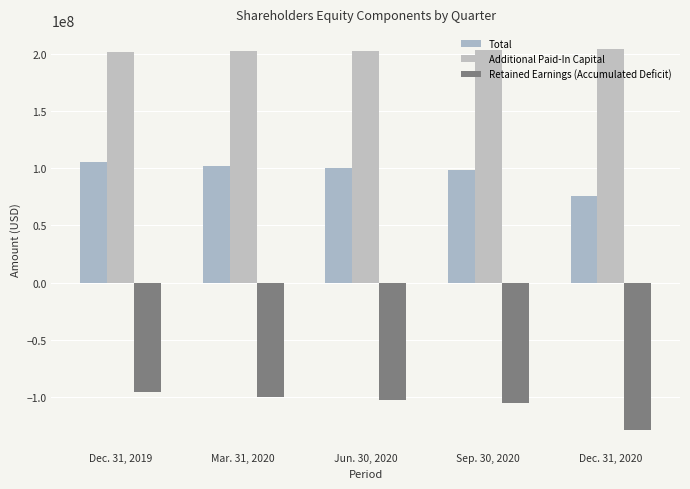

How many data points in Total are less than 100076000?

2